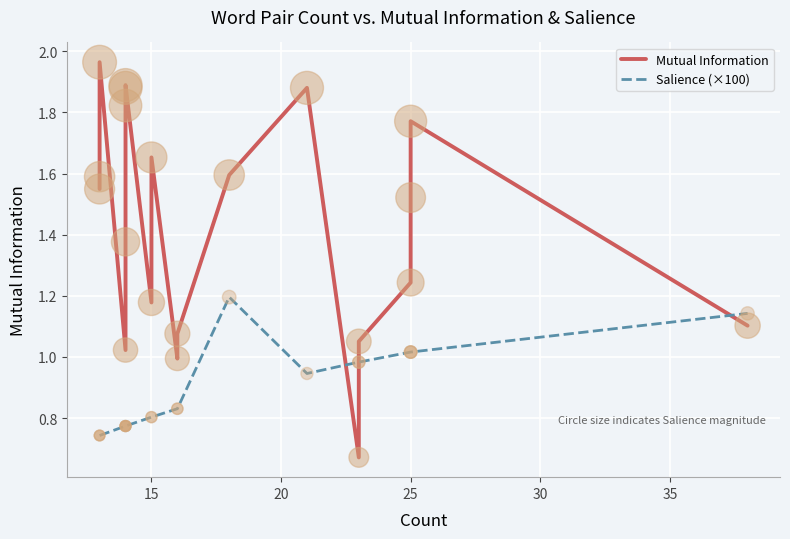

Is the value of Mutual Information at 15 greater than the value of Salience (×100) at 19?

Yes